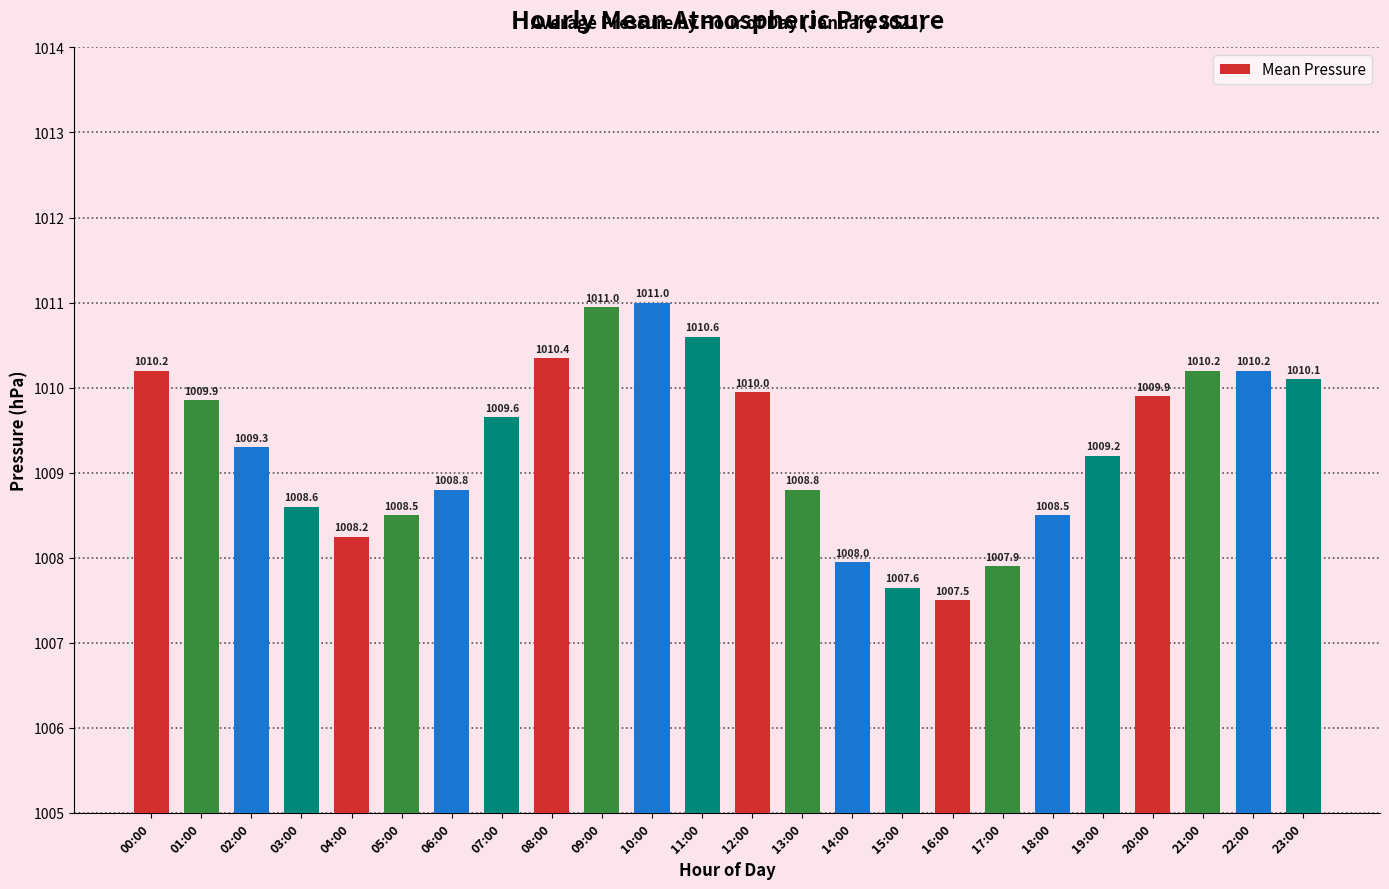

What is the approximate value at 00:00?

1010.2